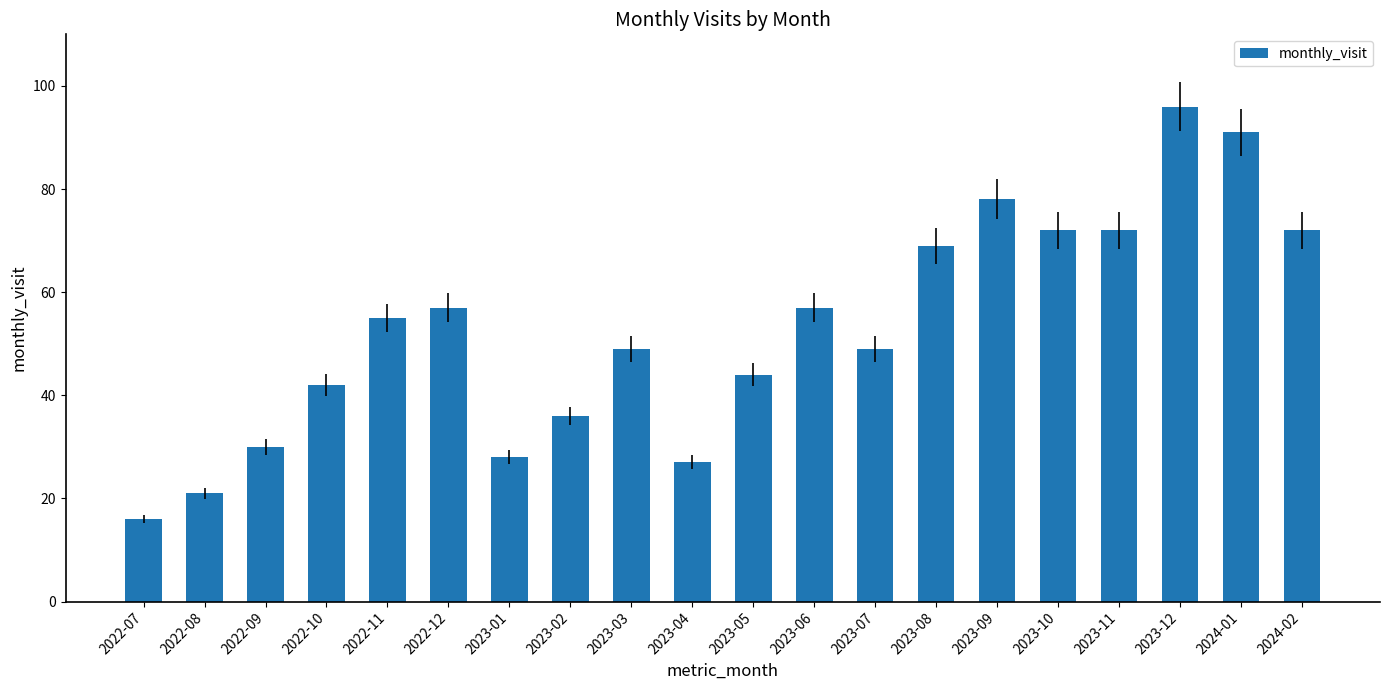

What is the average value?

53